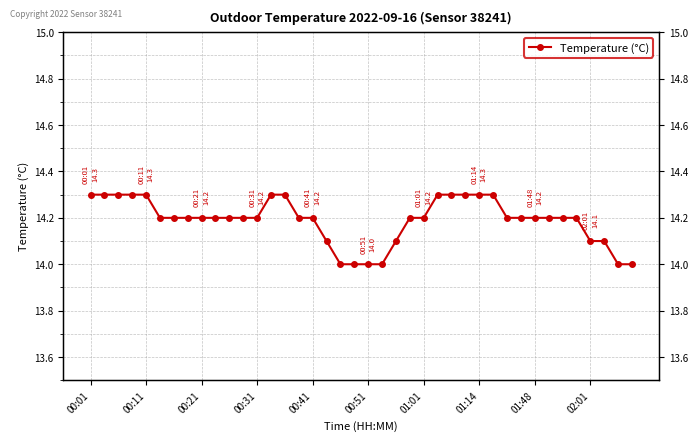

At which category does the chart reach its minimum across all series?

18